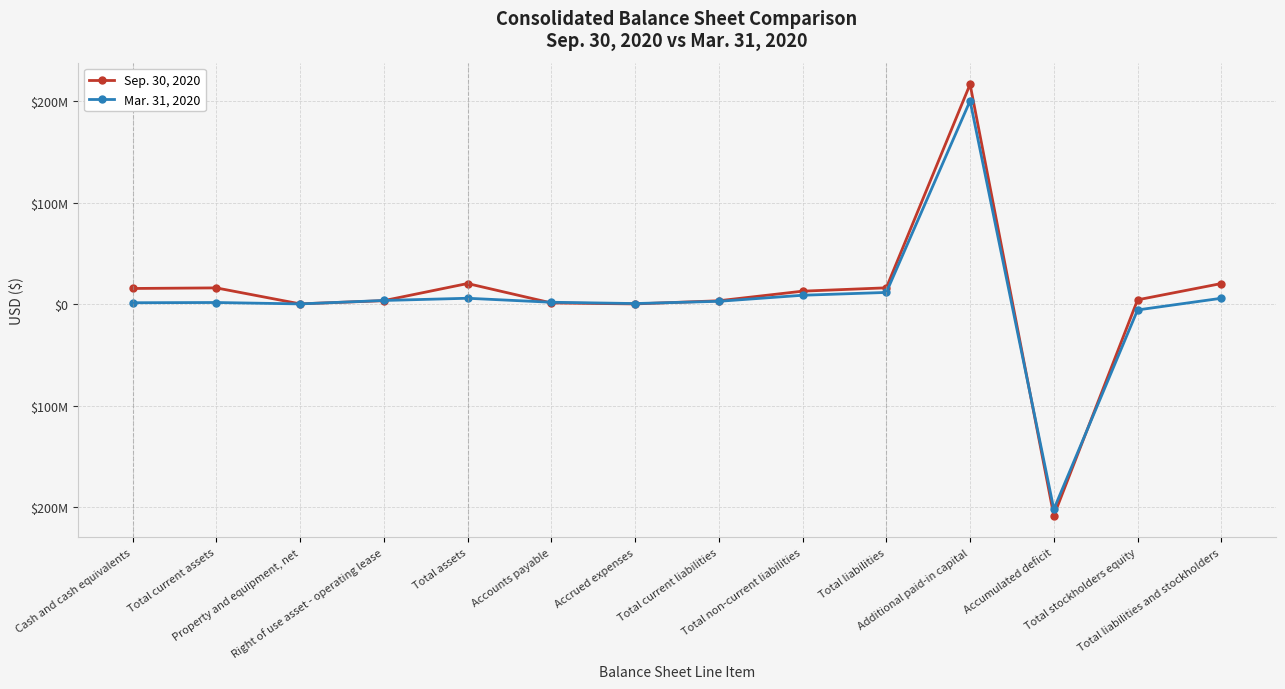

At how many categories does at least one series exceed 57717484?

1